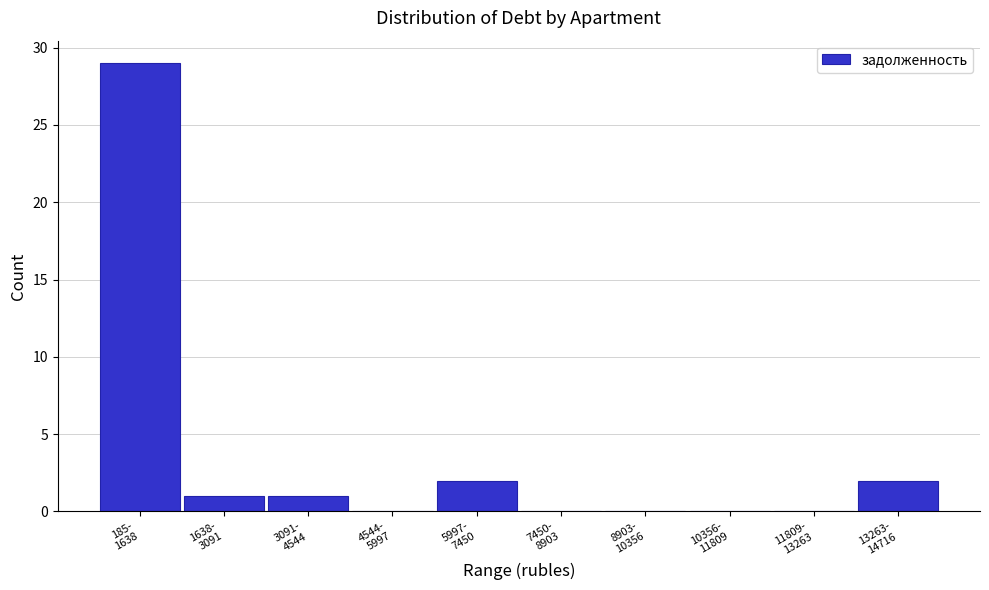

What is the sum of all values?

35